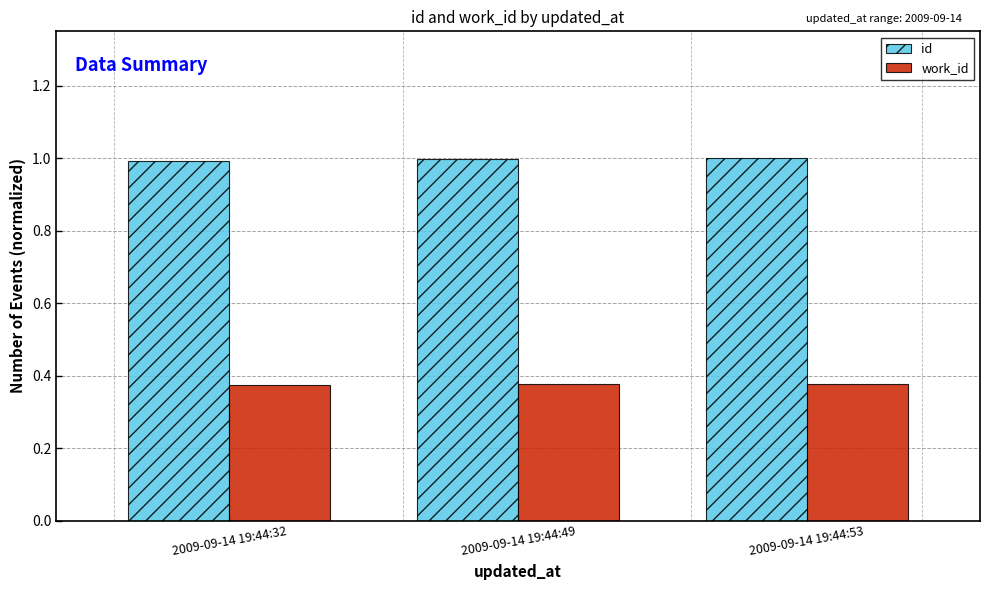

At how many categories does at least one series exceed 0?

3